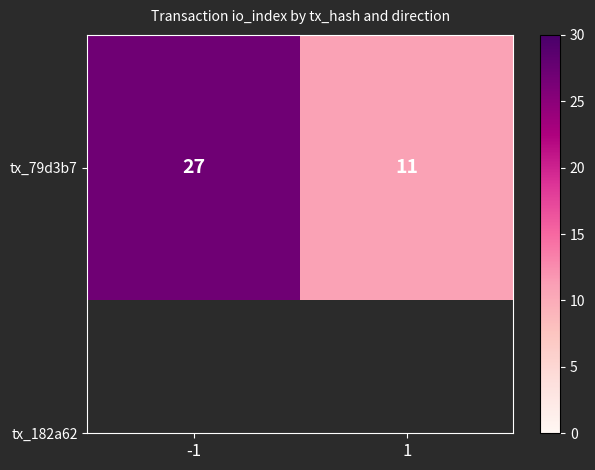

Reading right to left, list all the values displayed in this chart.

1=11	-1=27